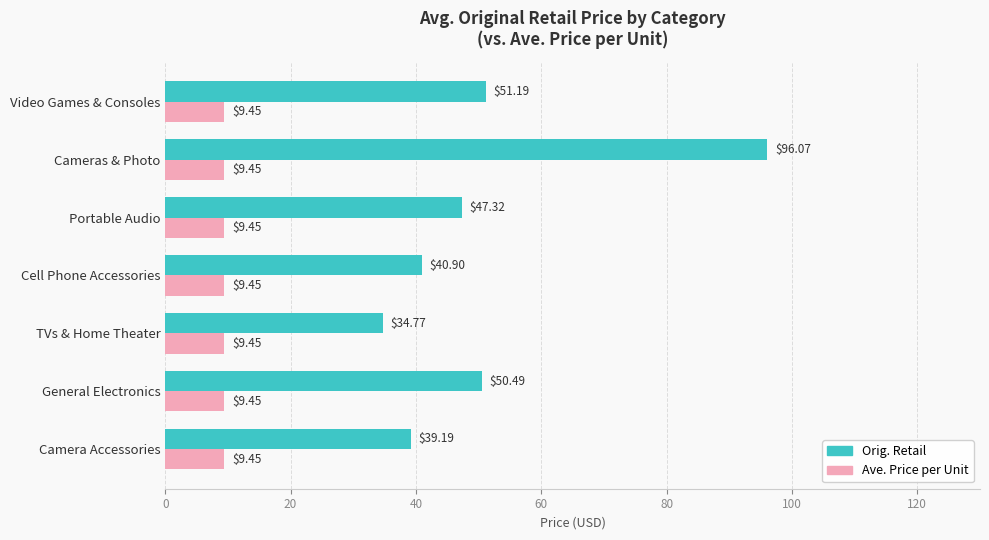

Rank the series by their average value, from lowest to highest.

Ave. Price per Unit, Orig. Retail